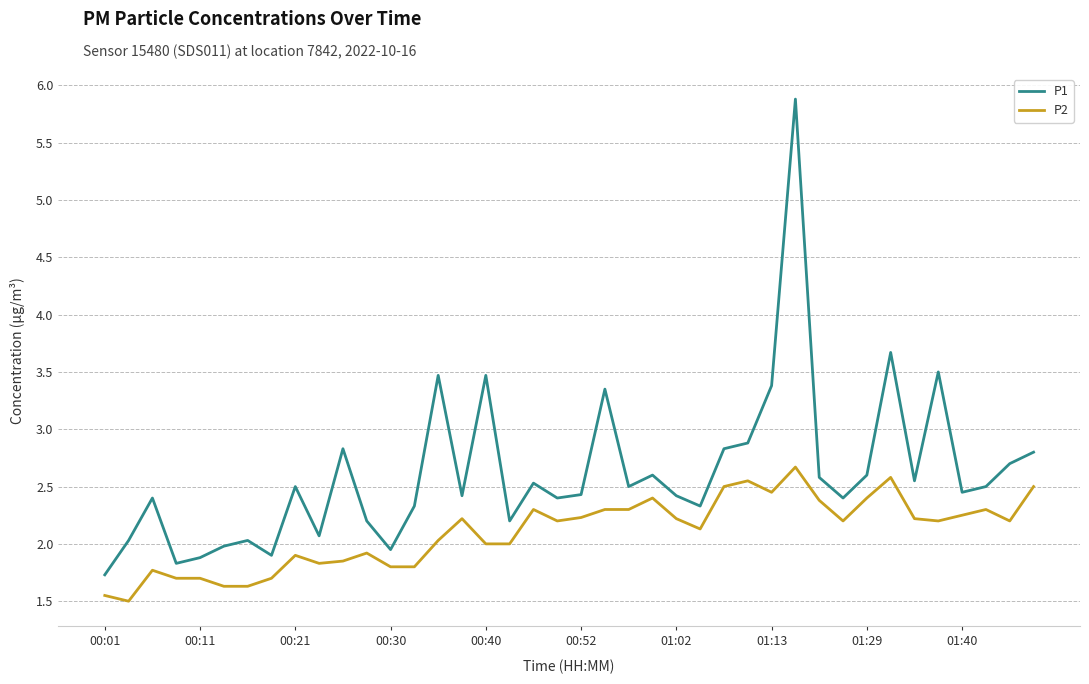

Which series has the largest total across all categories?

P1